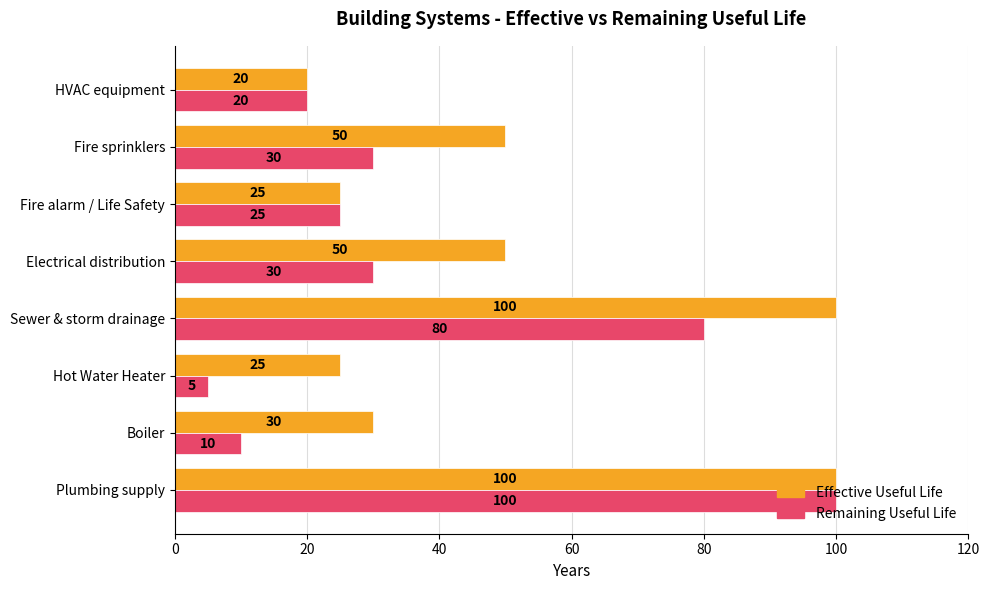

Rank the series by their average value, from lowest to highest.

Remaining Useful Life, Effective Useful Life